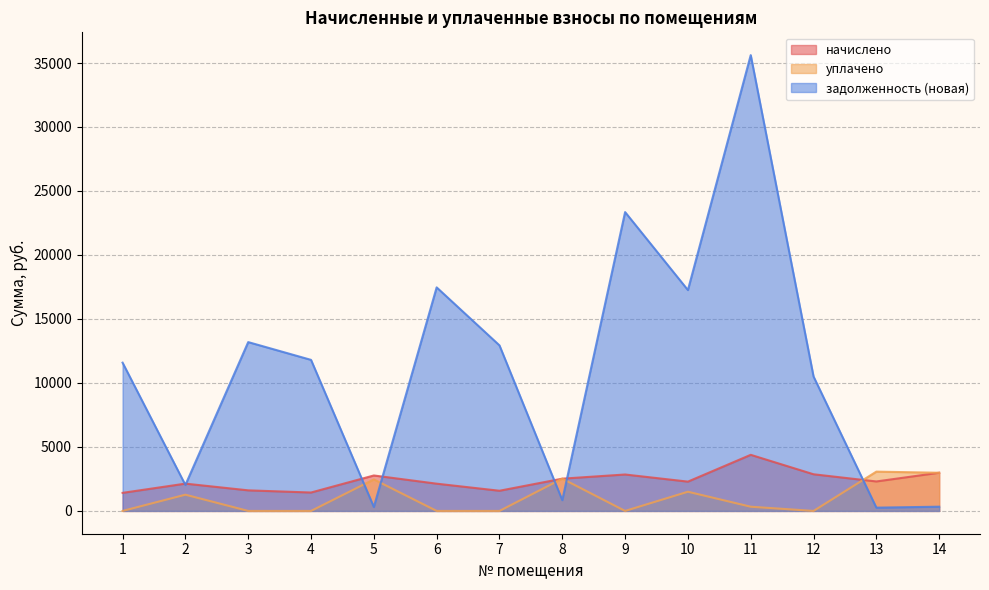

Where is начислено nearest to the value 2898?

12